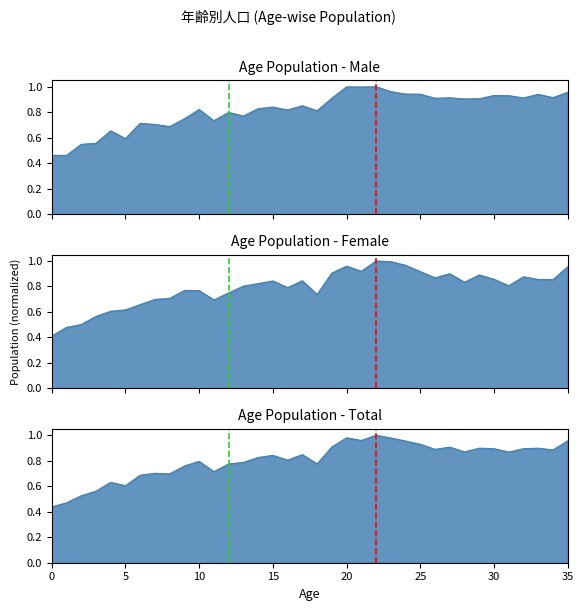

What is the maximum value shown in the chart?

1.0